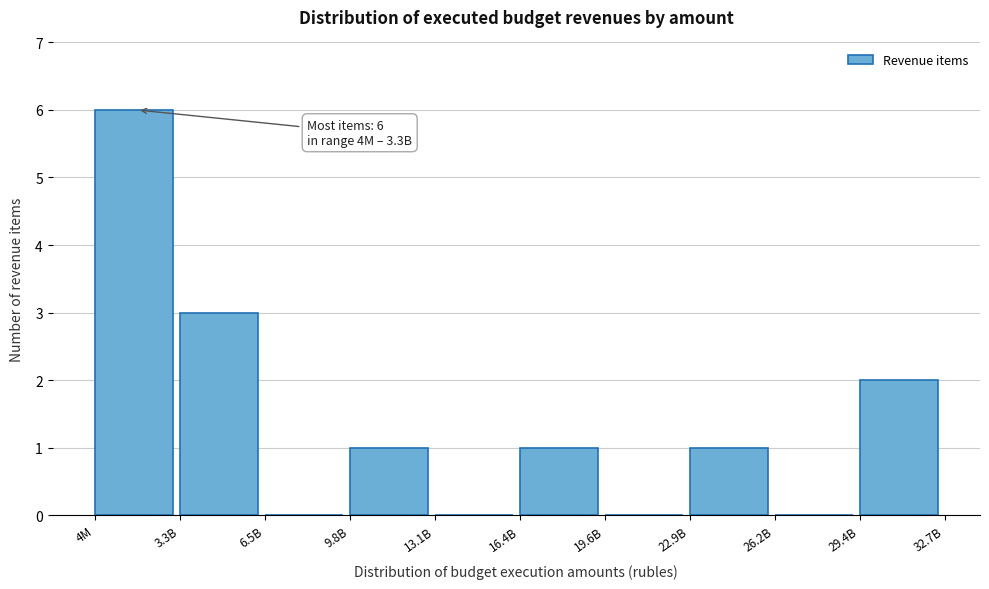

Reading left to right, extract all data points from this chart.

4M=6	3.3B=3	6.5B=0	9.8B=1	13.1B=0	16.4B=1	19.6B=0	22.9B=1	26.2B=0	29.4B=2